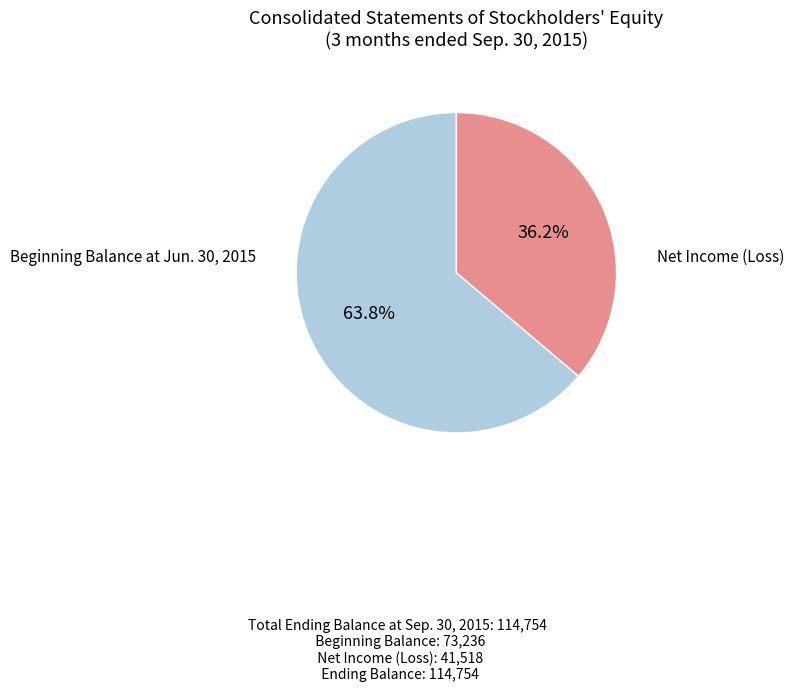

Is there any slice that represents more than half of the pie?

Yes